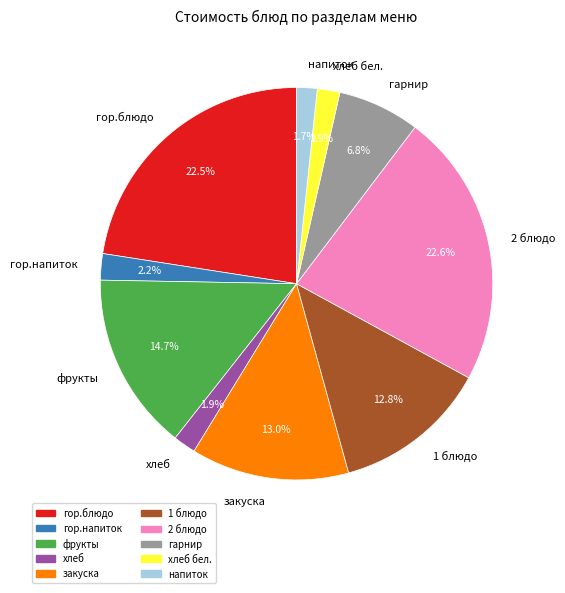

Combined, do 2 блюдо and напиток account for over 50%?

No